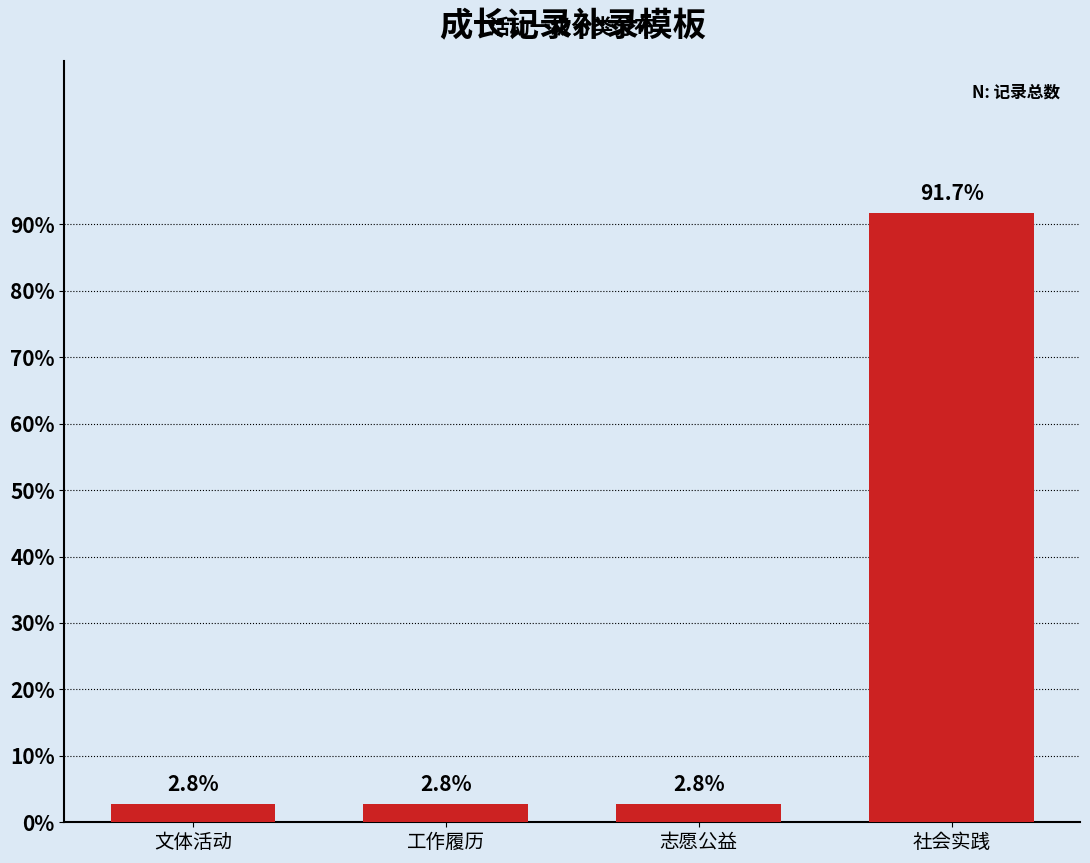

Reading right to left, extract all data points from this chart.

91.7	2.8	2.8	2.8